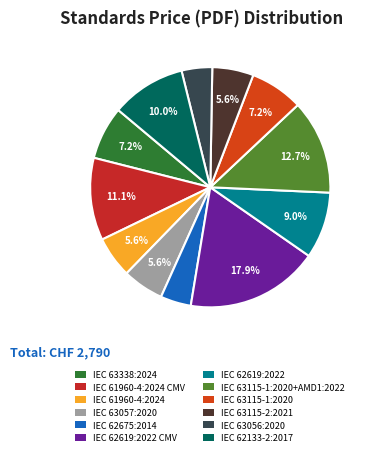

Is there any slice that represents more than half of the pie?

No